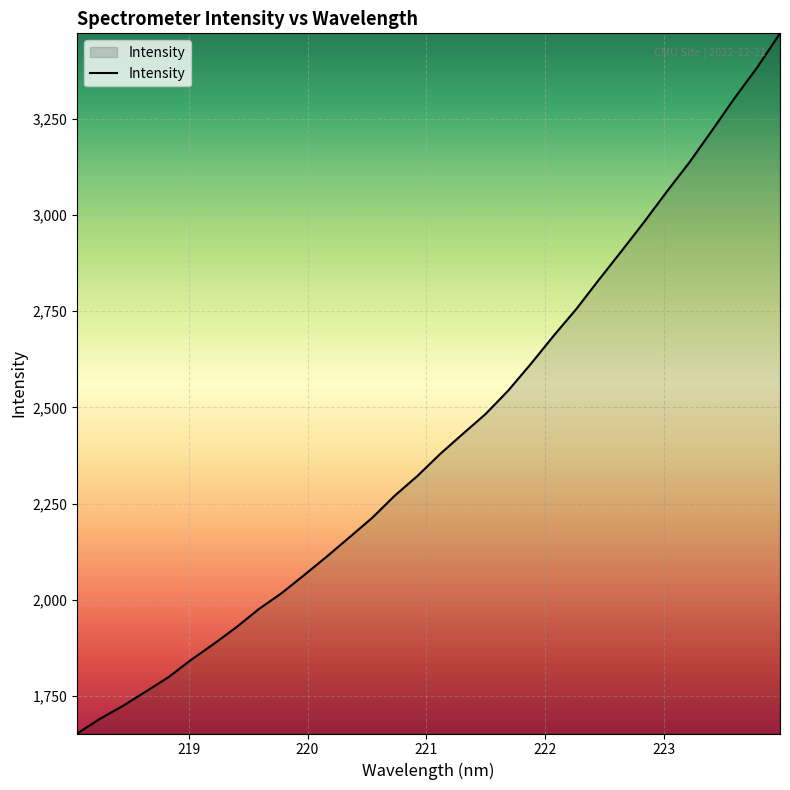

Does the chart display data point markers on the line(s)?

No